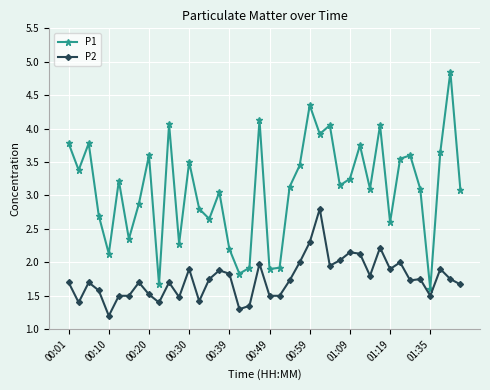

Which series has the largest range (max minus min)?

P1